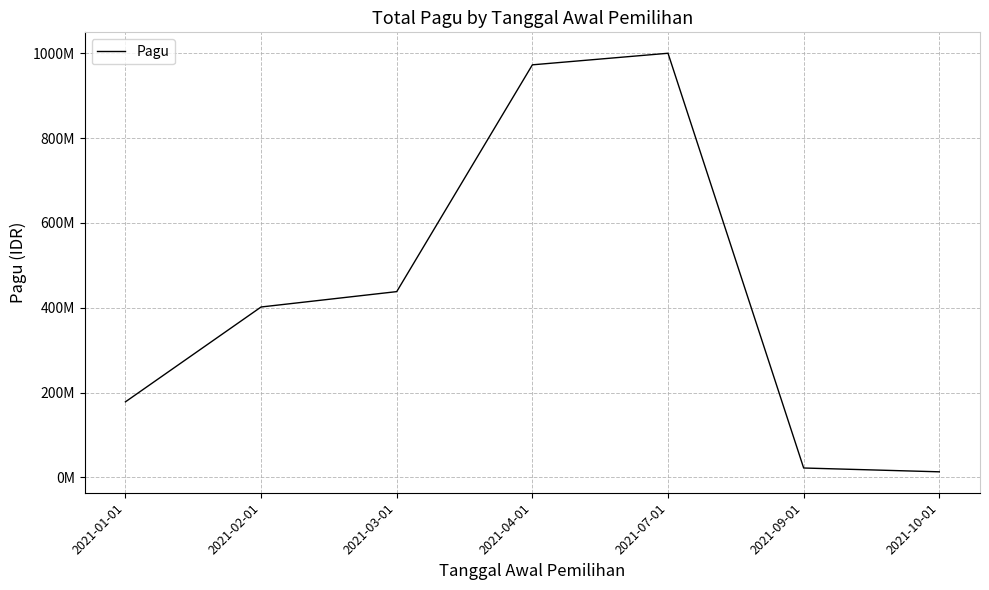

Does the chart have visible grid lines?

Yes